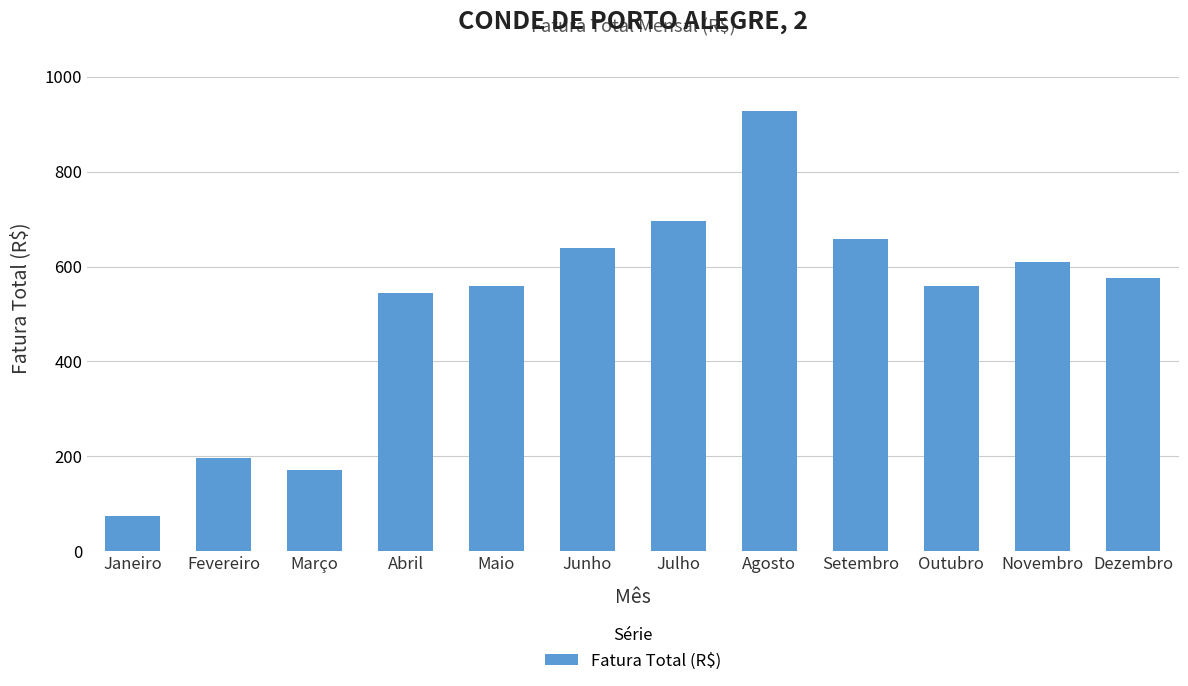

How many bars are there in total?

12